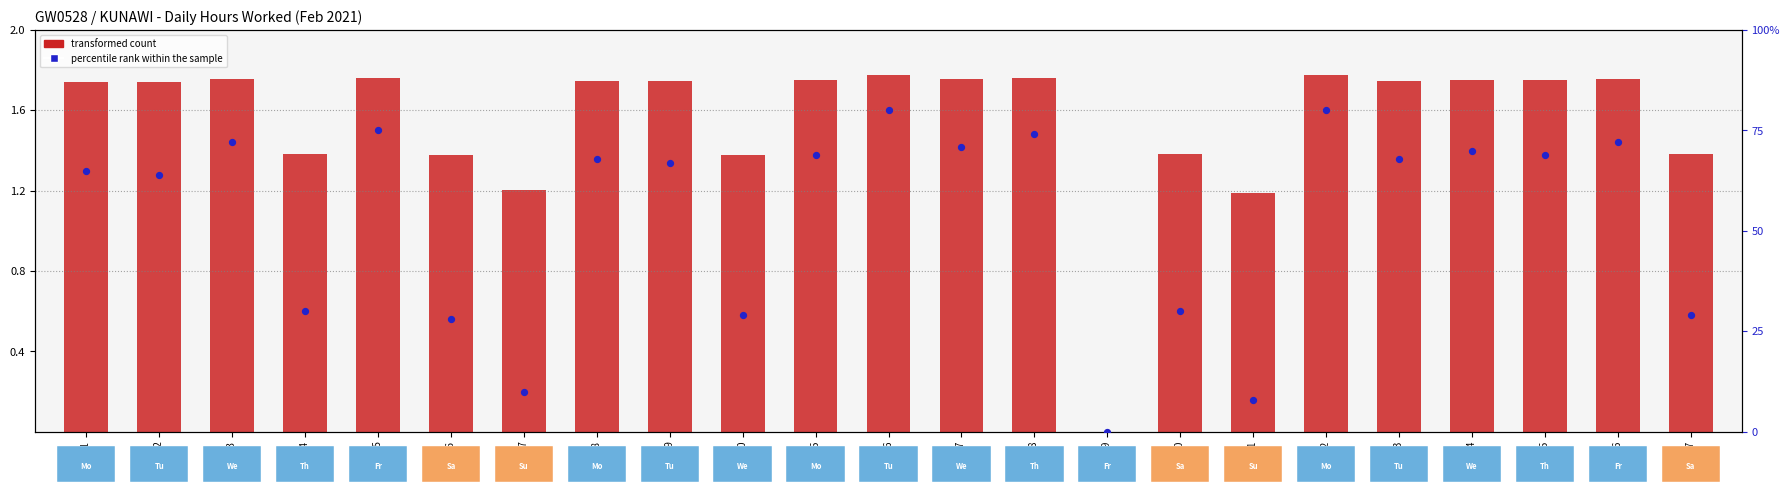

At how many categories does at least one series exceed 18?

20